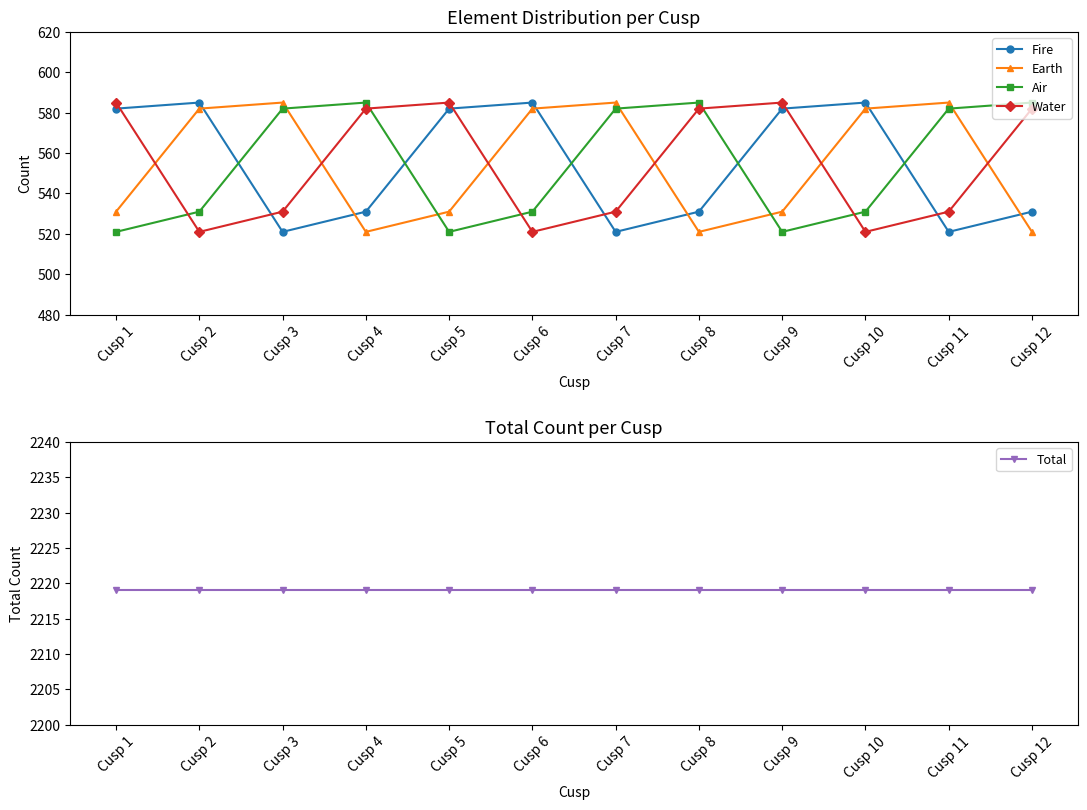

What is the minimum value shown in the chart?

521